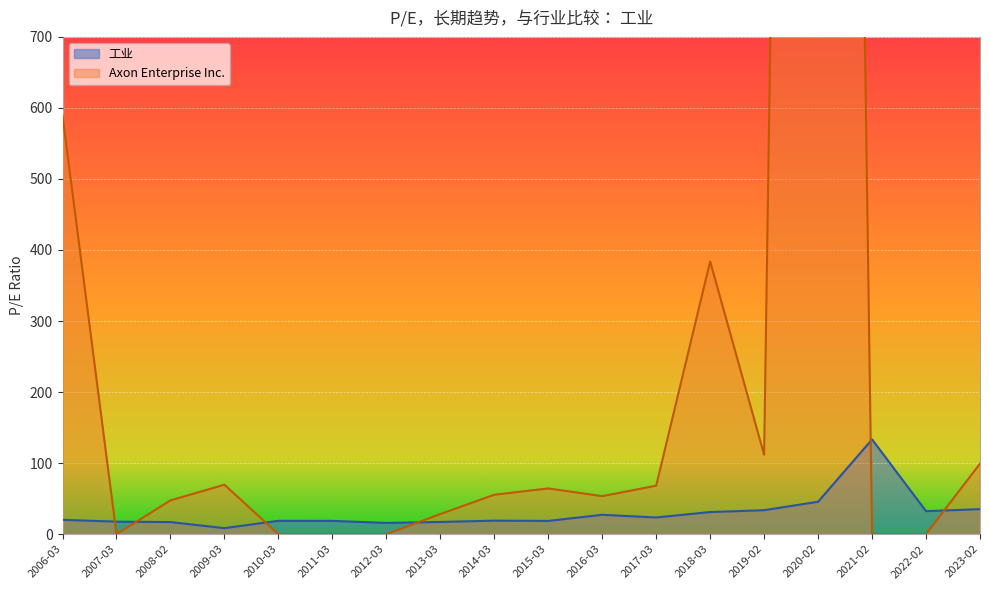

List the series in order of their overall mean, lowest first.

工业, Axon Enterprise Inc.